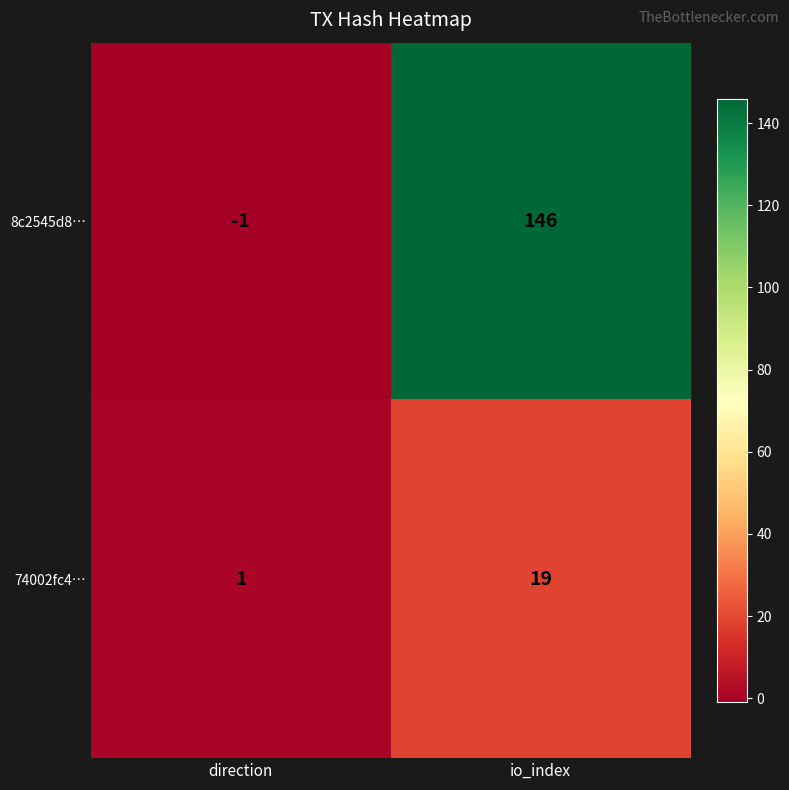

What is the sum of all 74002fc4… values?

20